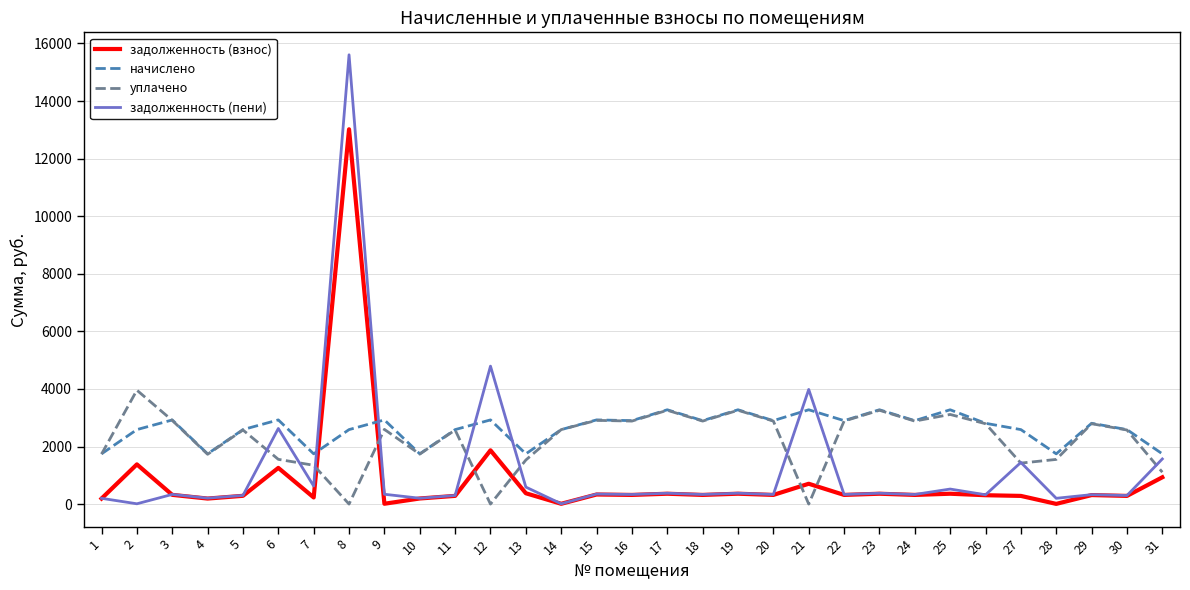

Is it true that задолженность (пени) equals 203.6 at 10?

True